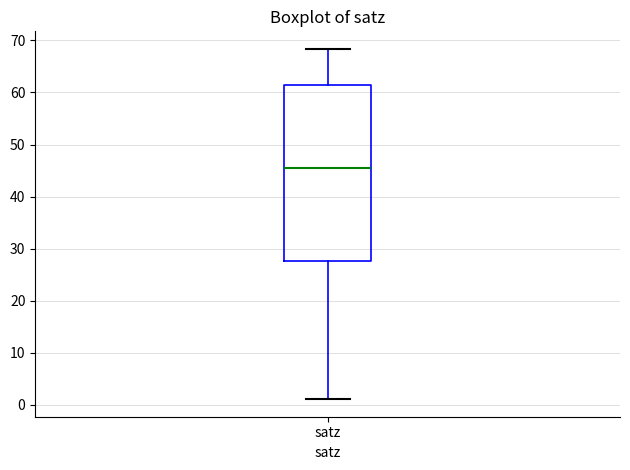

Where does the lower whisker of the box for satz end on the y-axis? The values are not printed on the chart, so give them approximately, as read against the axis.

1